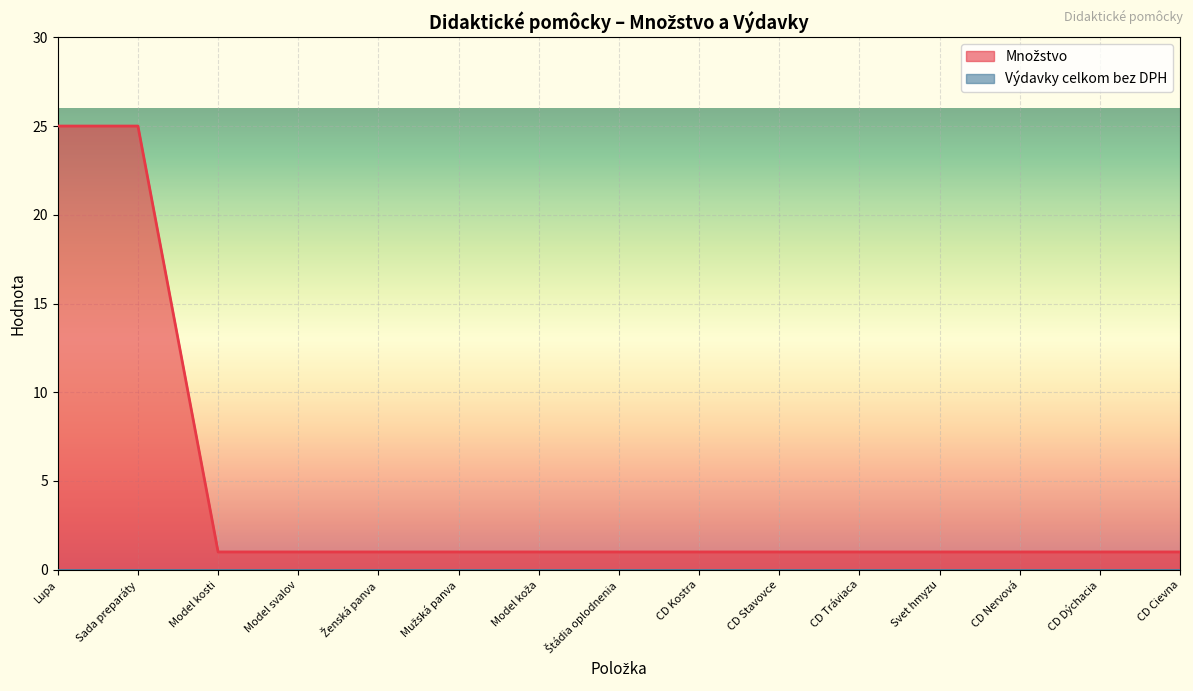

How many lines are shown in the chart?

2